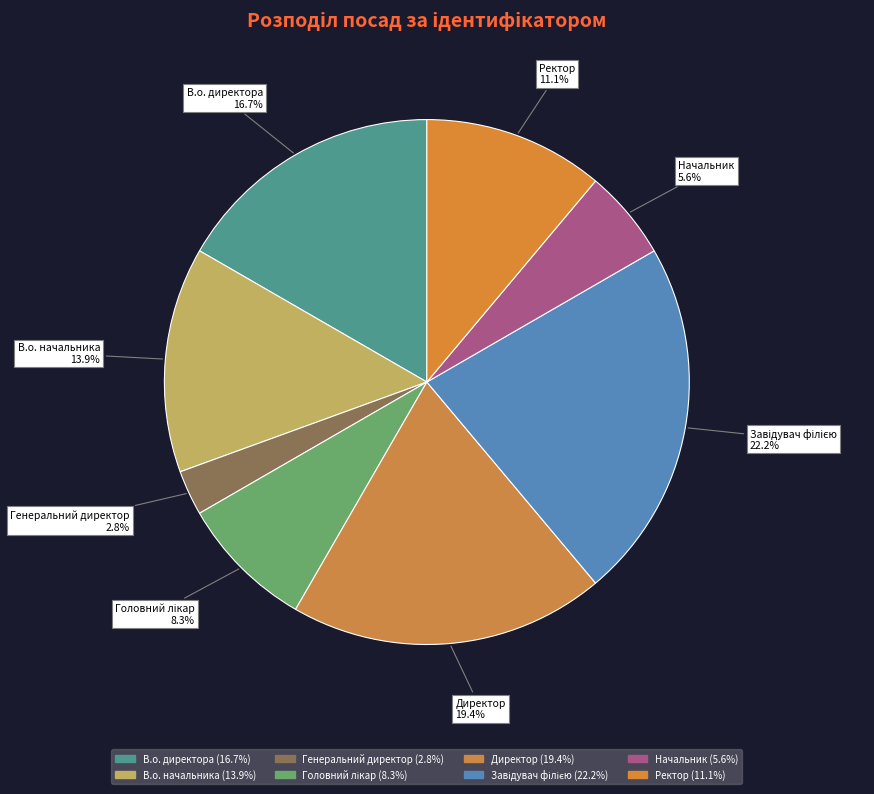

Which slice is the smallest?

Генеральний директор